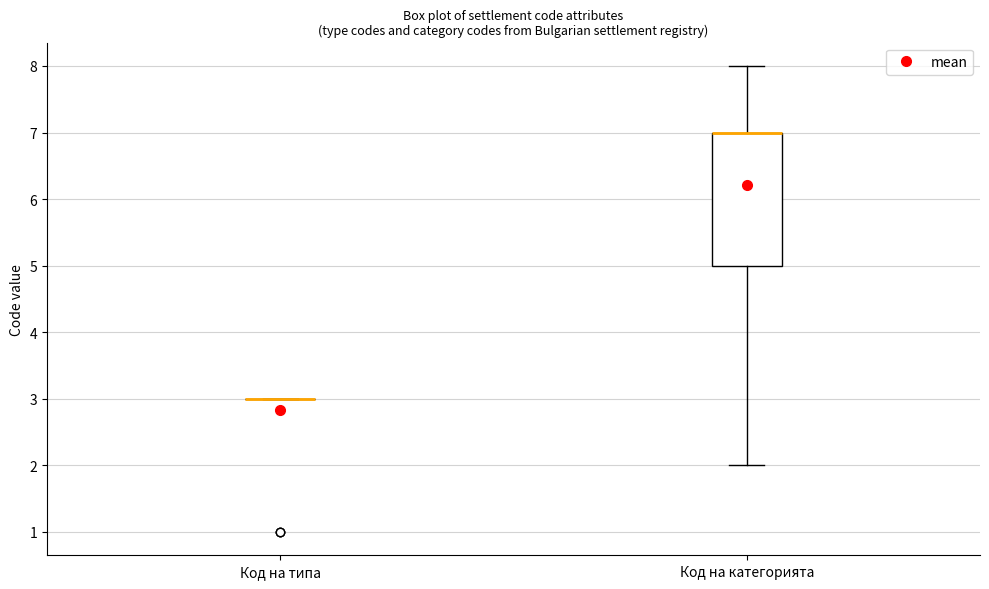

Which box is the tallest, from its lower edge to its upper edge?

Код на категорията